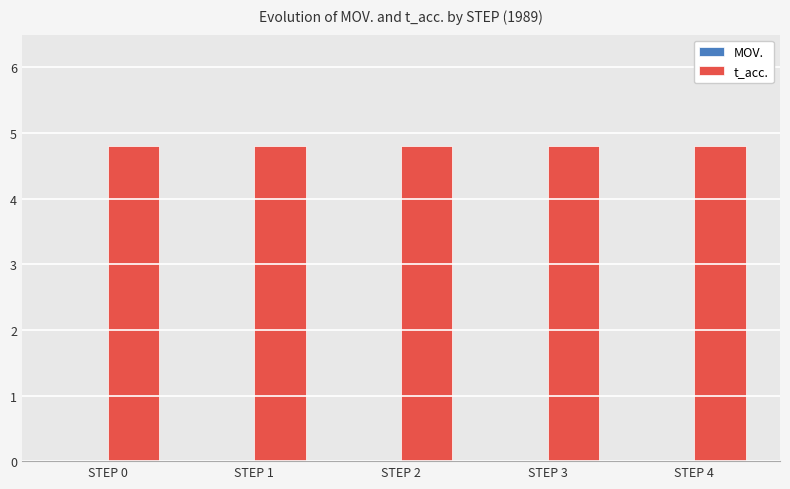

What is the total value across all series at STEP 2?

4.8